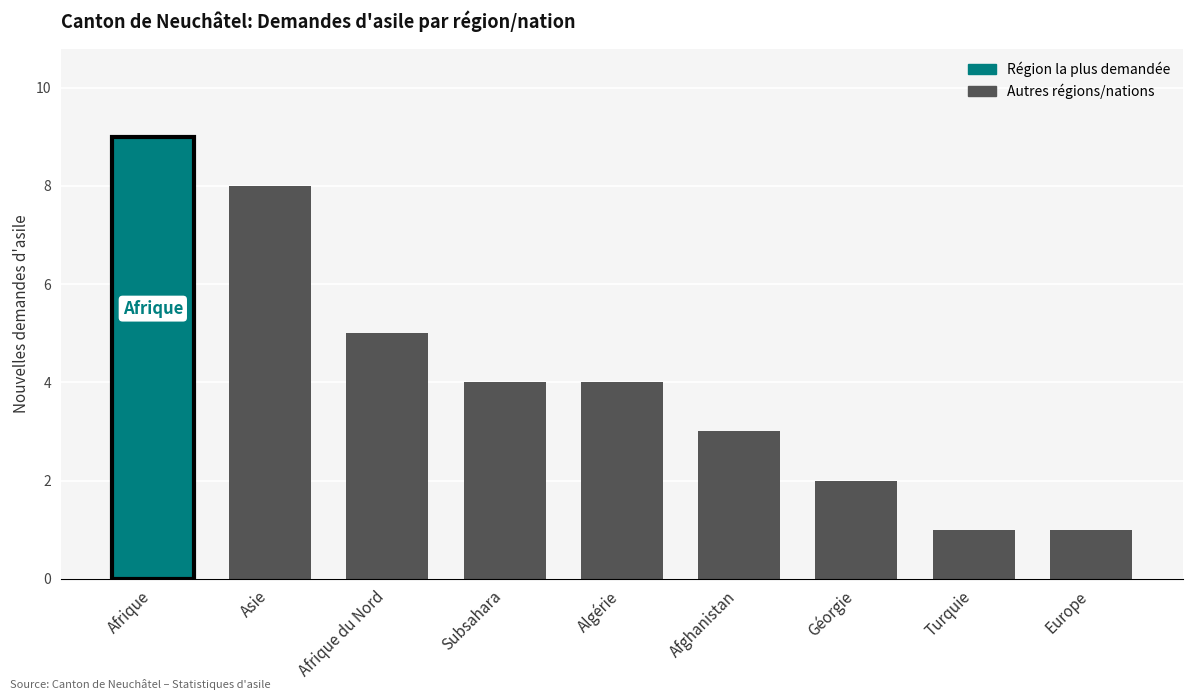

What is the sum of all values?

37